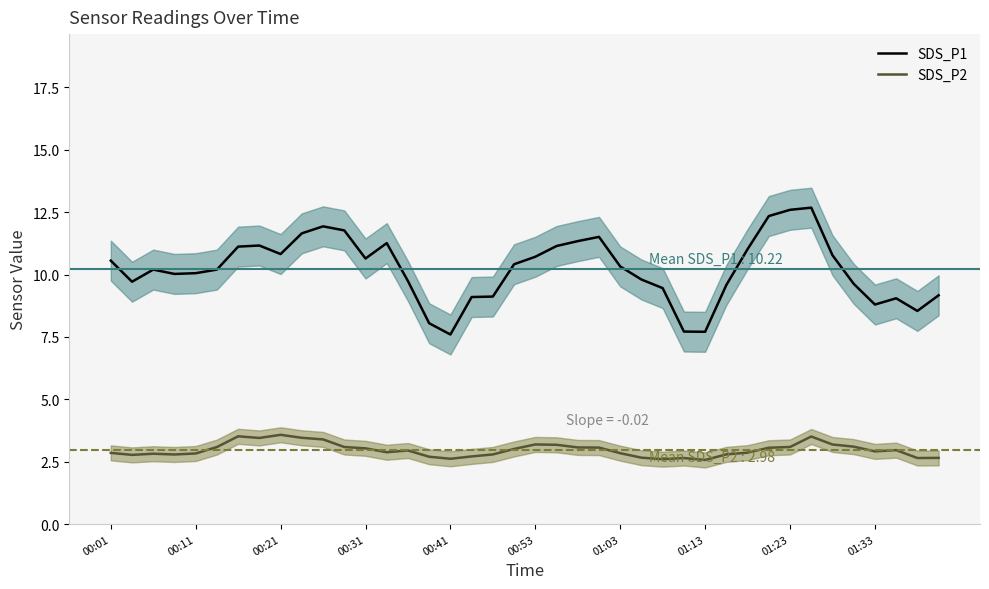

What is the lowest value of the SDS_P2 series?

2.6